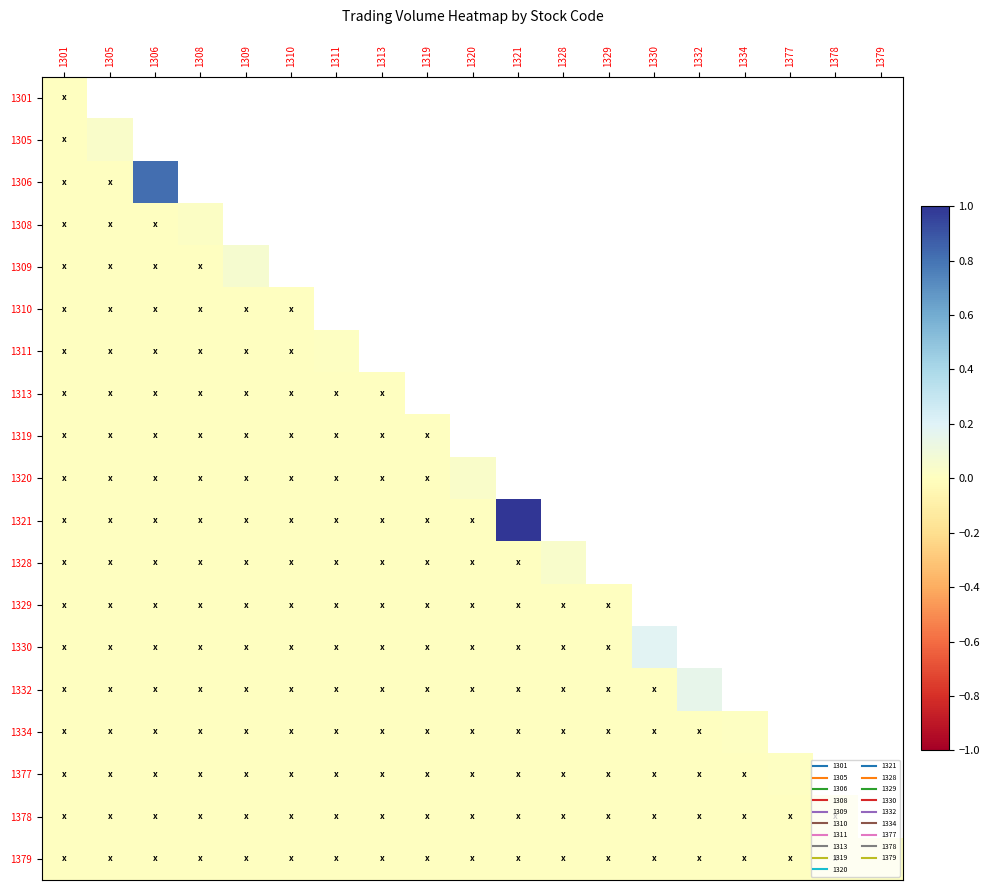

Rank the series by their maximum value, from lowest to highest.

1301, 1310, 1313, 1319, 1378, 1329, 1379, 1334, 1311, 1377, 1308, 1305, 1320, 1328, 1309, 1332, 1330, 1306, 1321